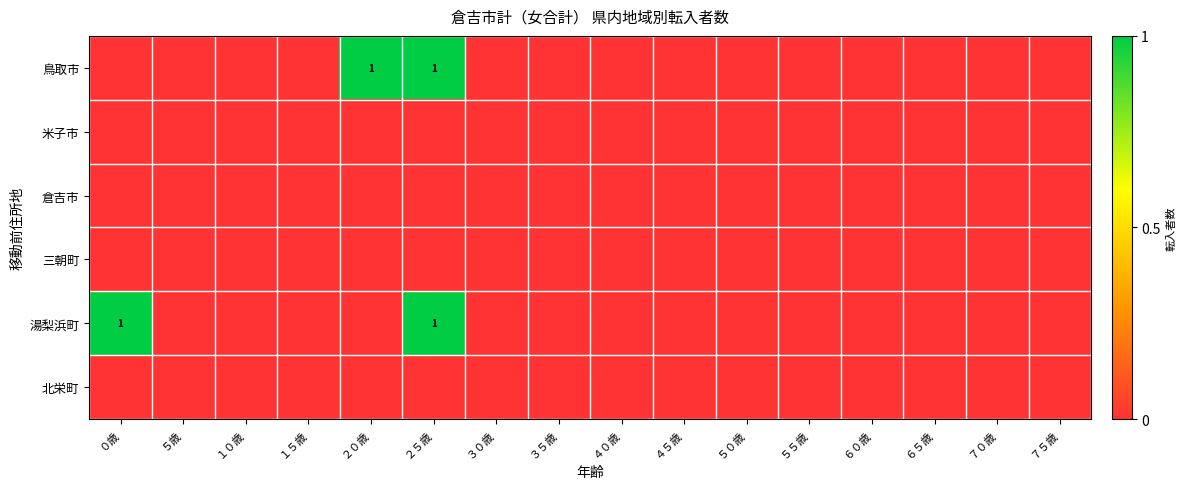

List the series in order of their peak value, highest first.

鳥取市, 湯梨浜町, 米子市, 倉吉市, 三朝町, 北栄町